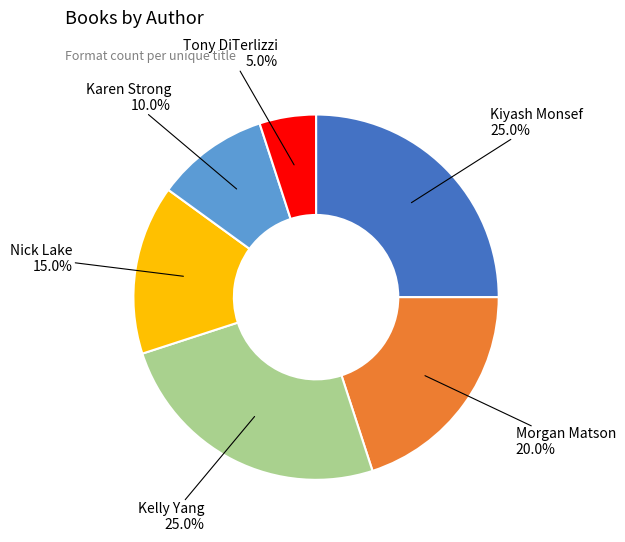

Does any single category account for the majority?

No